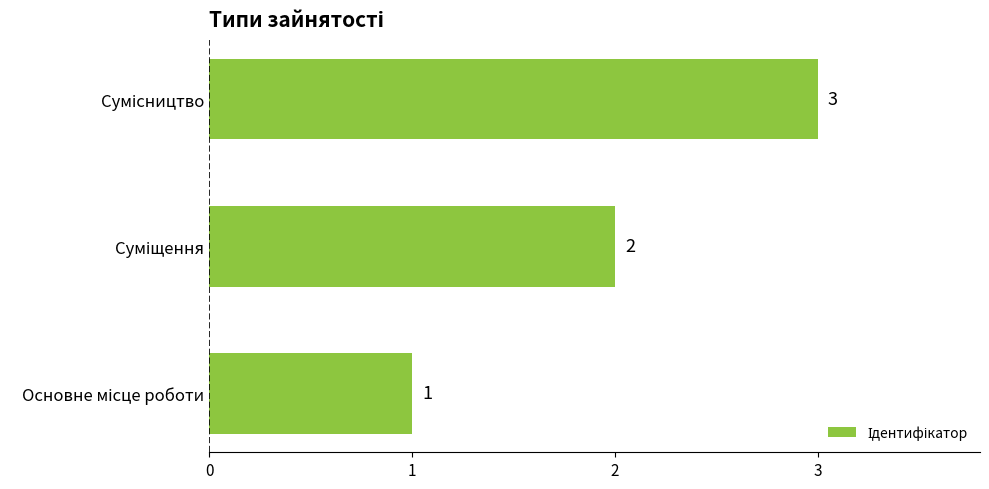

What is the sum of all values?

6